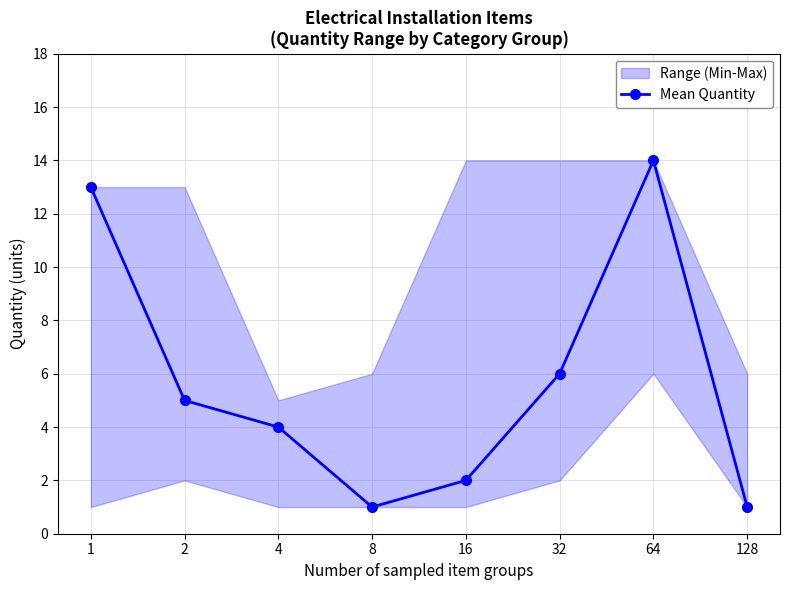

Reading left to right, list all the values displayed in this chart.

1=13	2=5	4=4	8=1	16=2	32=6	64=14	128=1